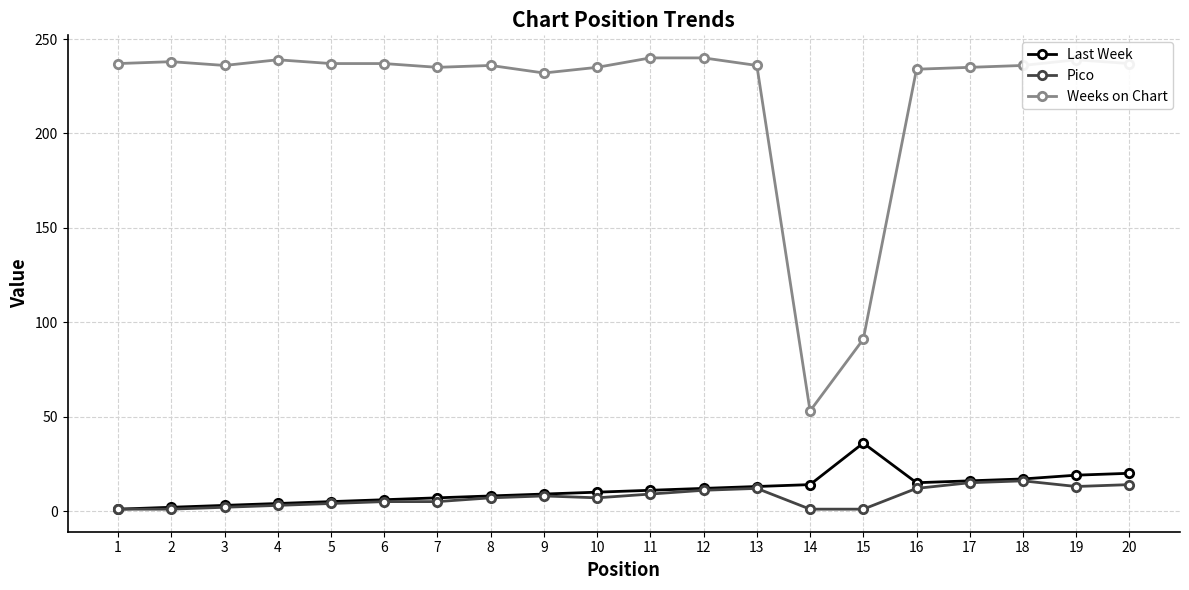

True or false: Pico and Weeks on Chart cross at least once.

False